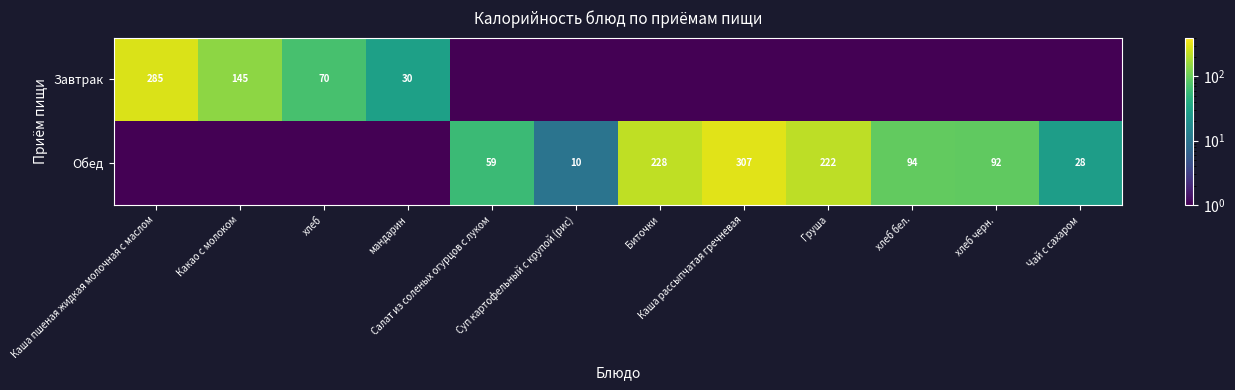

Is it true that Обед equals 0.8 at хлеб?

False